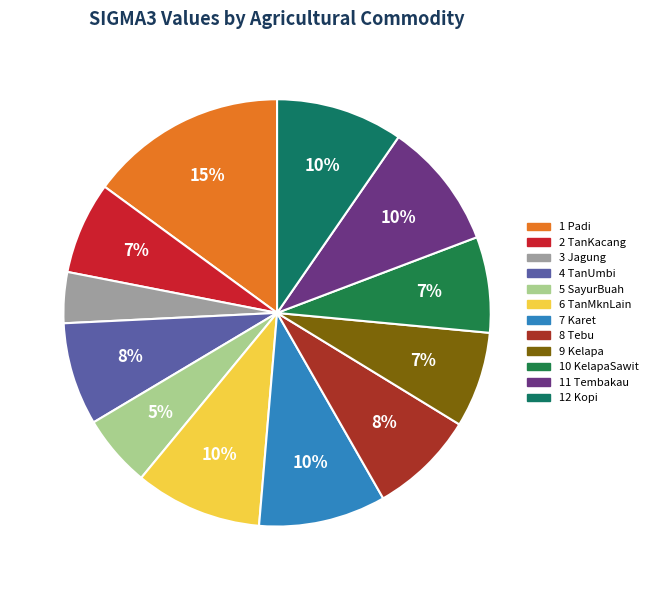

Is it true that 4 TanUmbi is 8% of the pie?

True